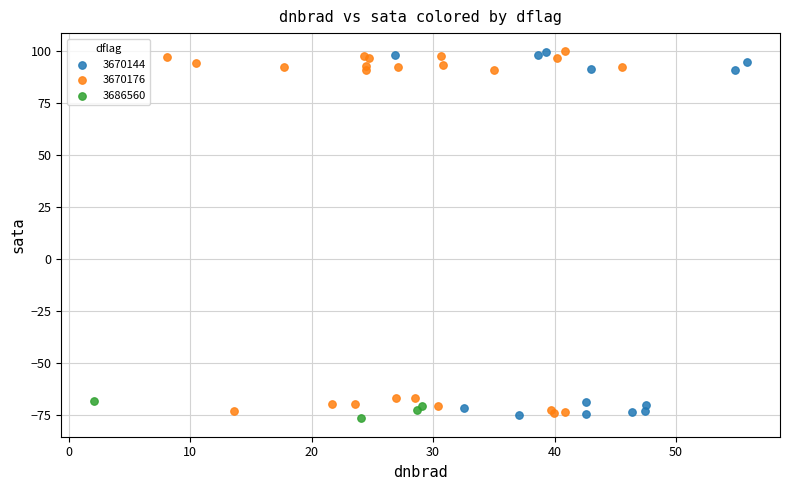

What are all the series names shown in the legend?

3670144, 3670176, 3686560